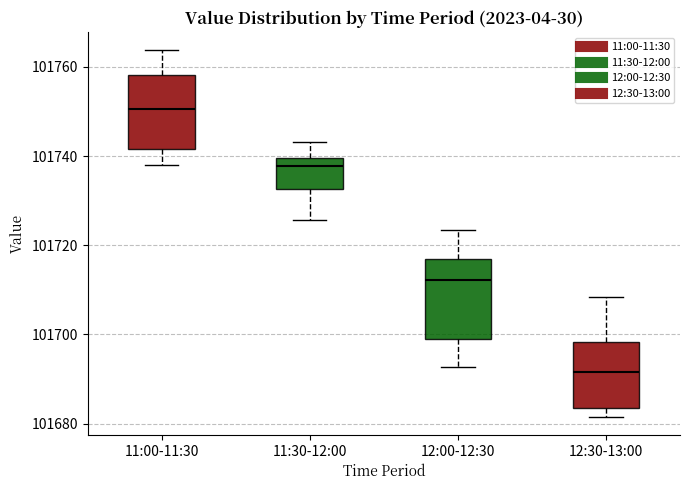

Where is the upper edge of the box for 11:00-11:30 on the y-axis? The values are not printed on the chart, so give them approximately, as read against the axis.

101758